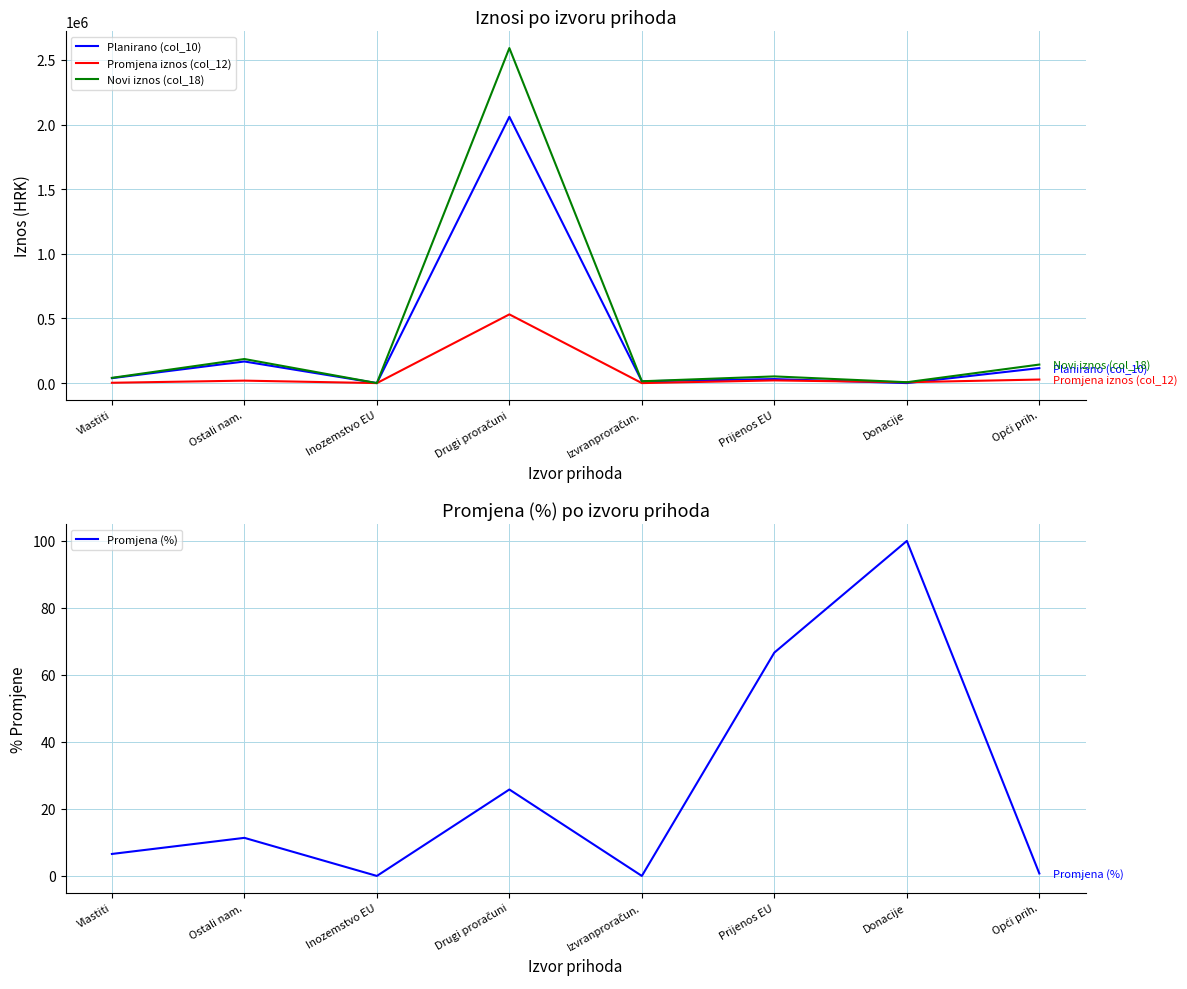

Which series has the largest total across all categories?

Novi iznos (col_18)